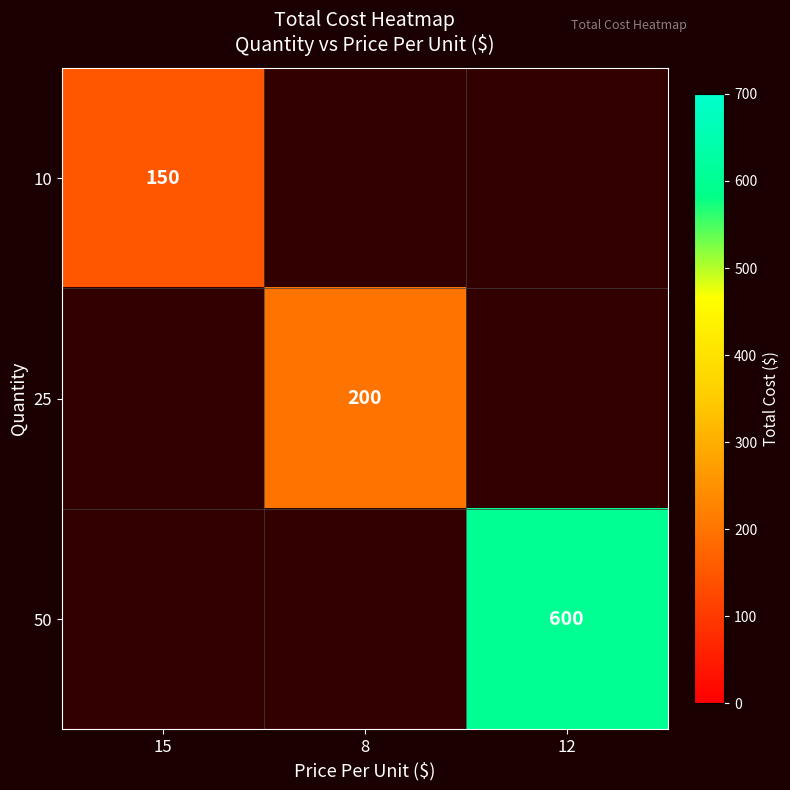

What is the minimum value shown in the chart?

150.0